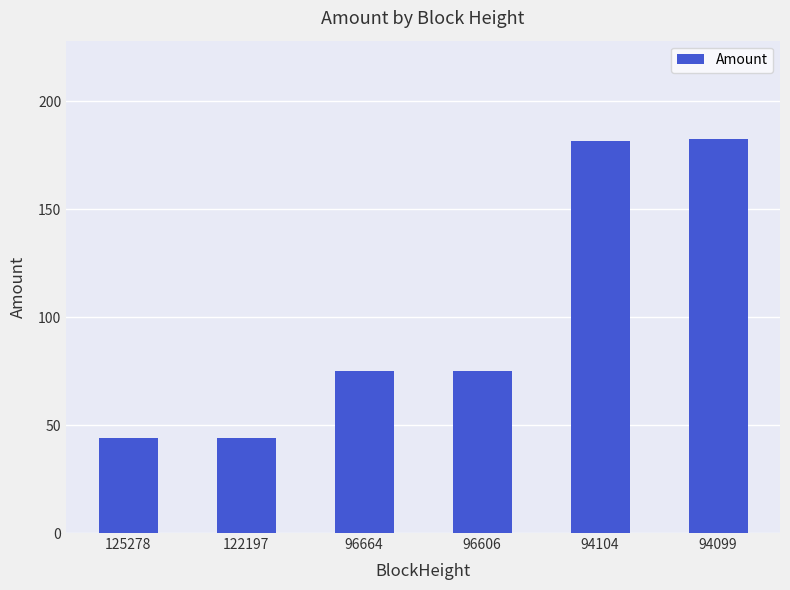

What is the sum of all values?

601.2